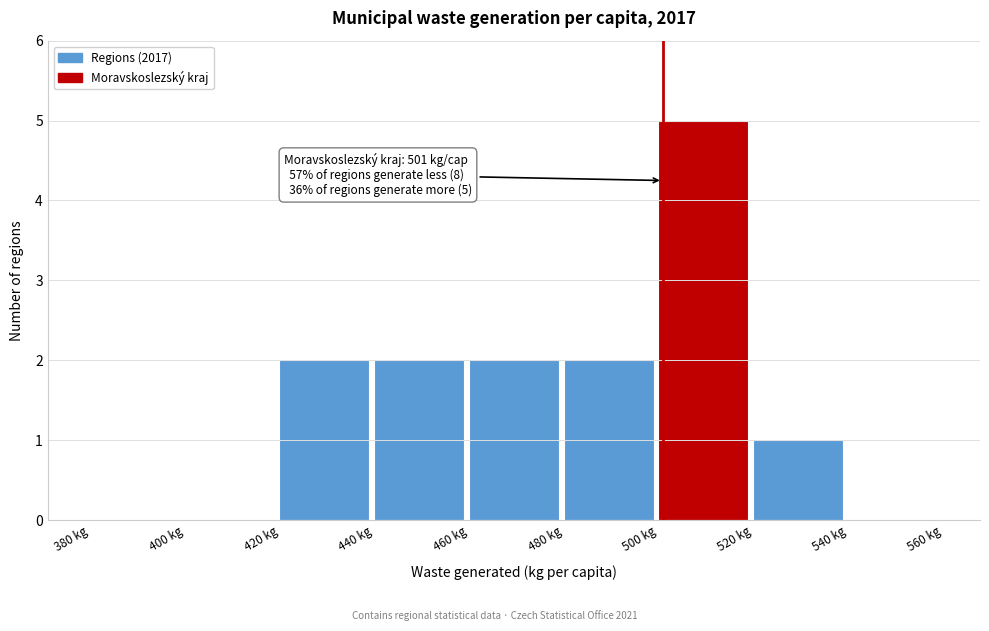

Over which range of the x-axis is the bar tallest?

500 to 520